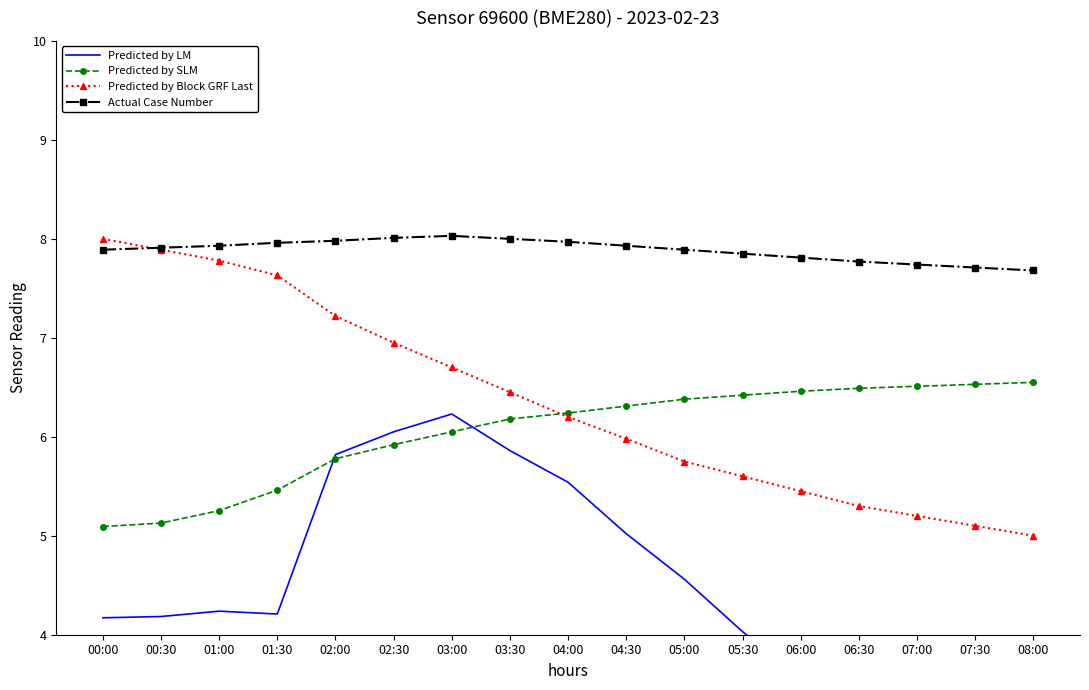

What is the difference between the Predicted by SLM values at 07:30 and 01:30?

1.1